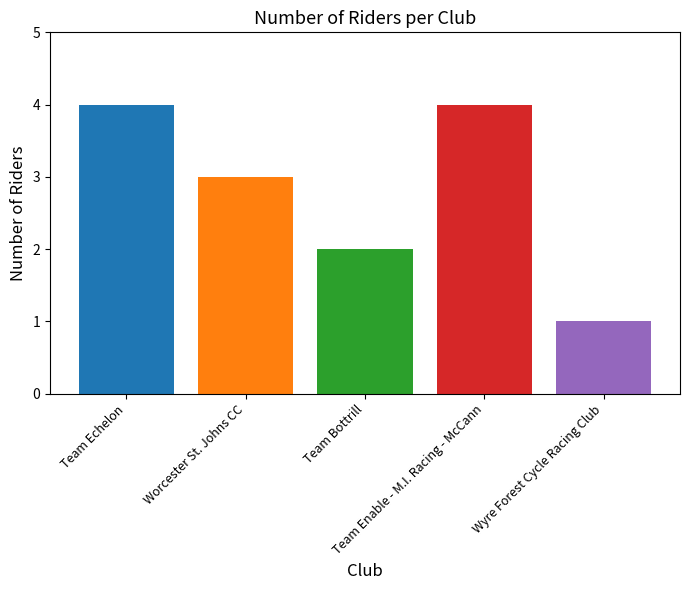

How many bars are there in total?

5